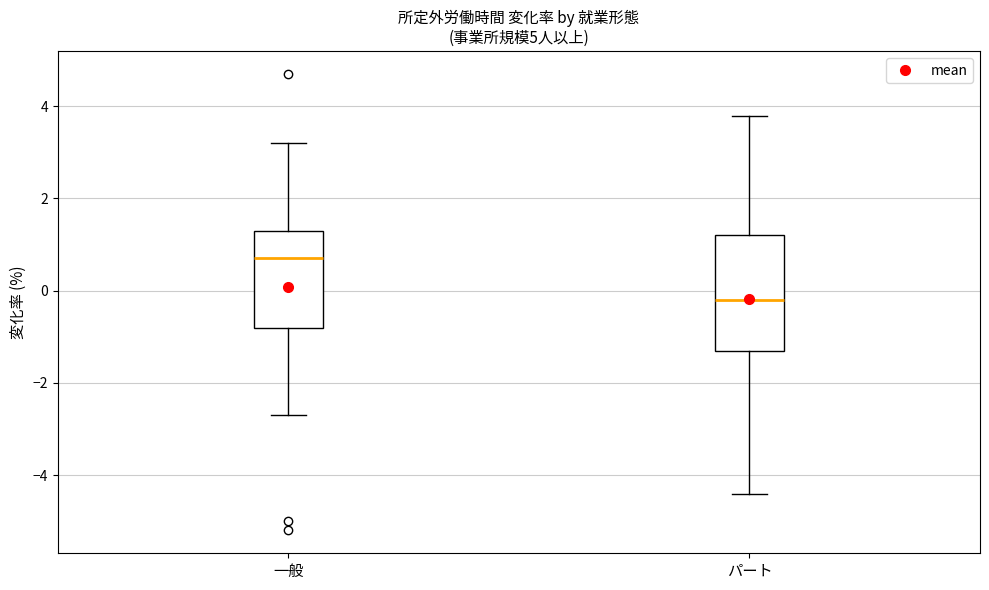

Which box has the lowest median line?

パート